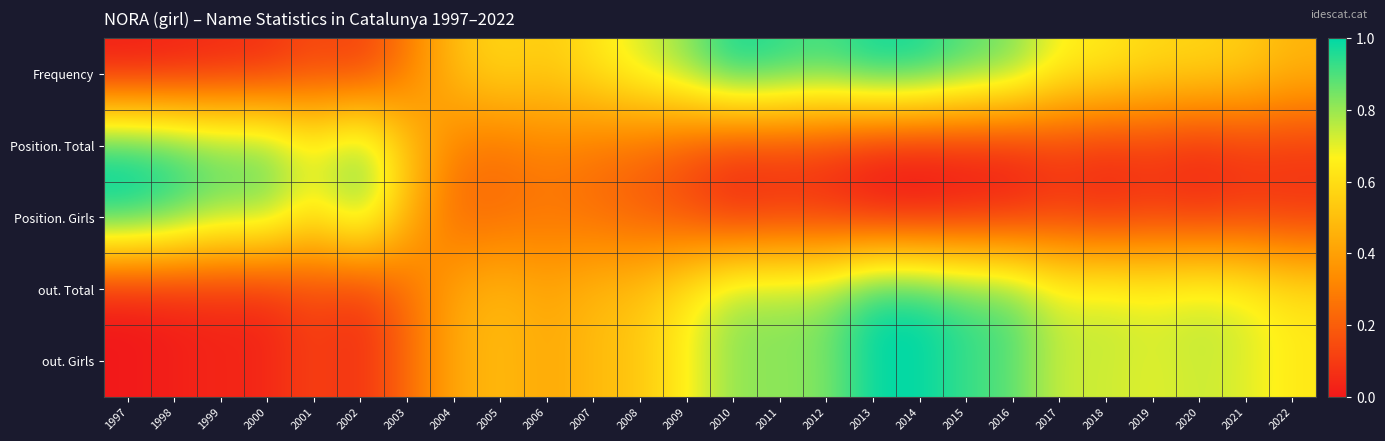

At which category is the sum across all series the highest?

2013